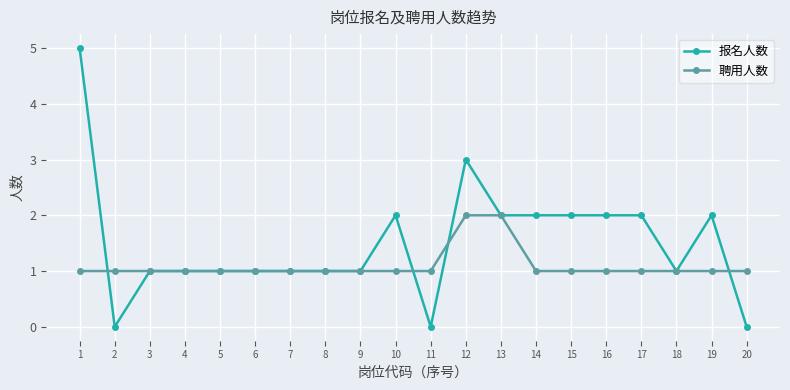

The value of 报名人数 at 18 is 1. True or false?

True